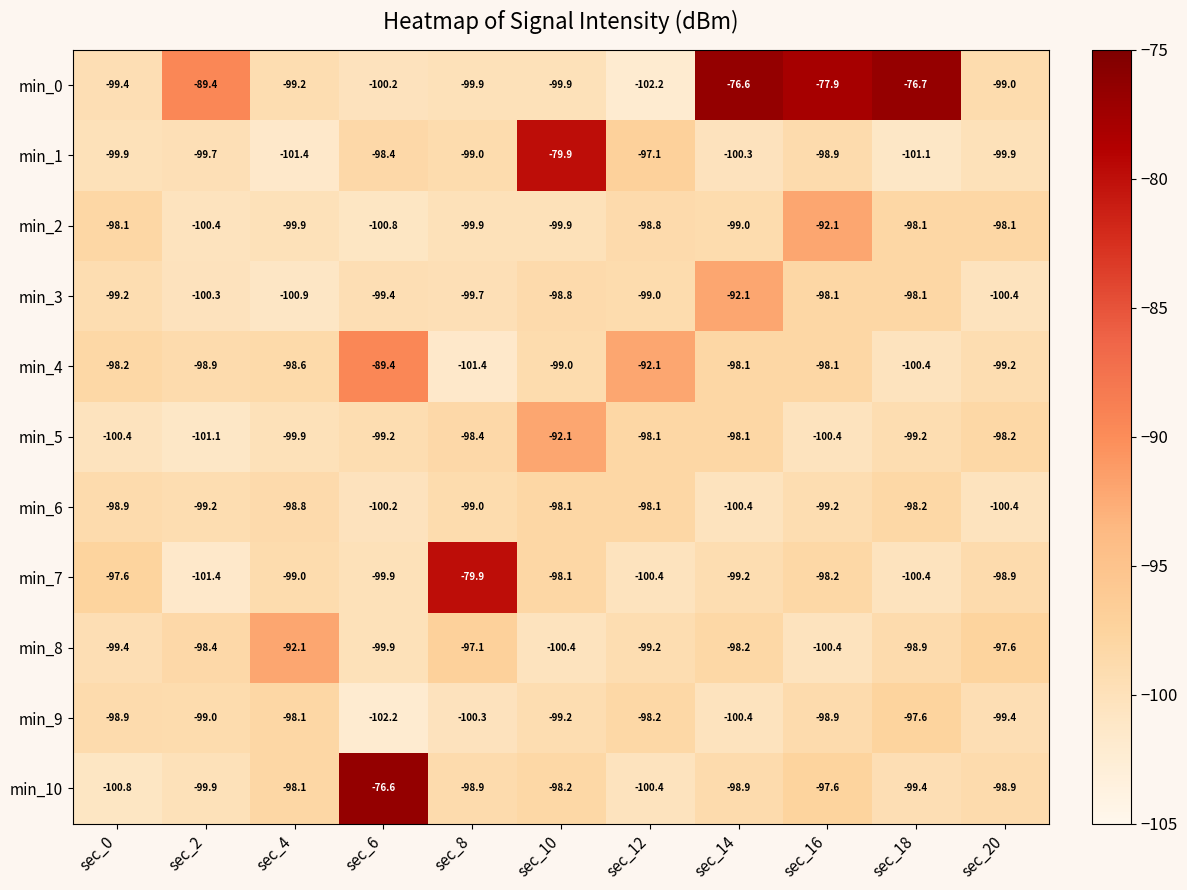

What is the total value across all series at sec_12?

-1083.6